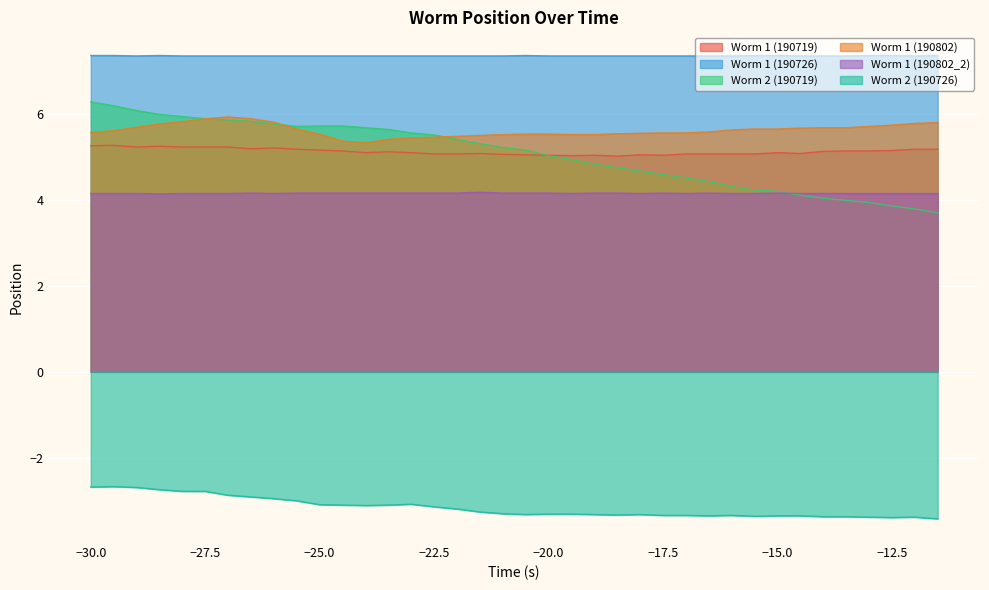

What is the label of the 35th point from the left?

-13